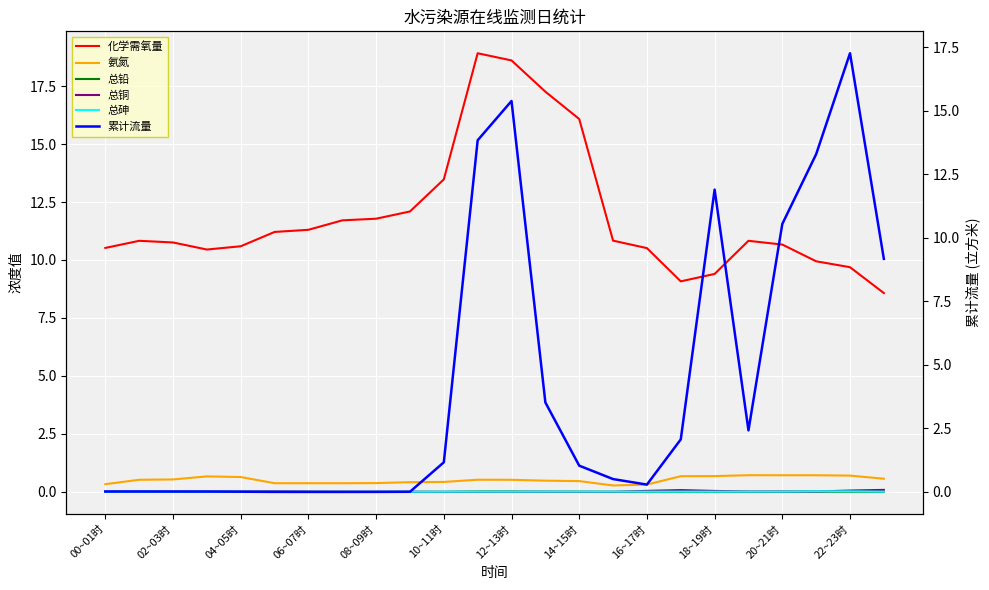

True or false: 氨氮 and 化学需氧量 cross at least once.

False